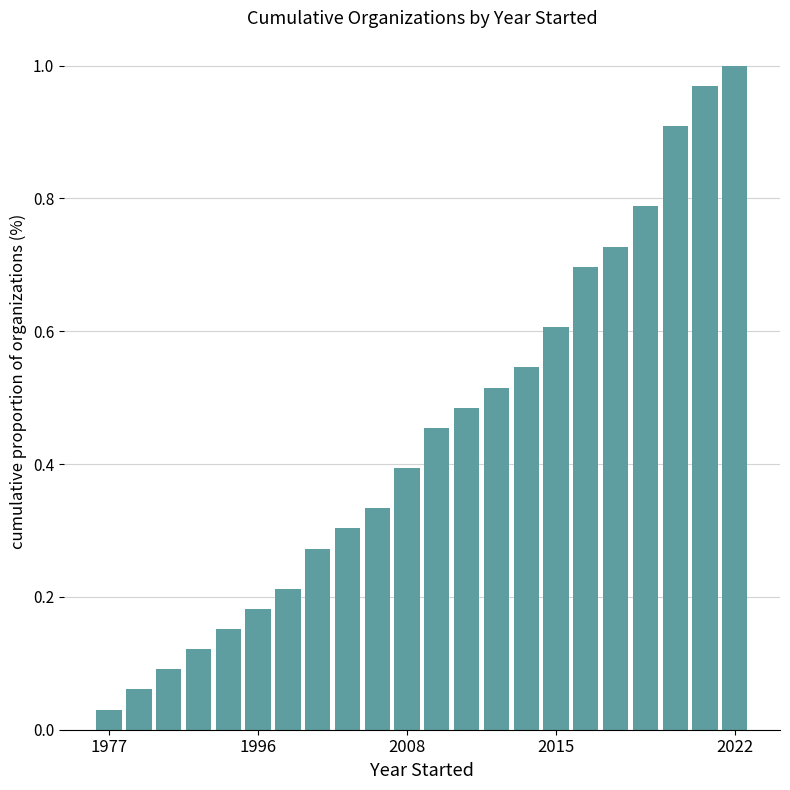

What is the difference between the second highest and minimum values?

0.9